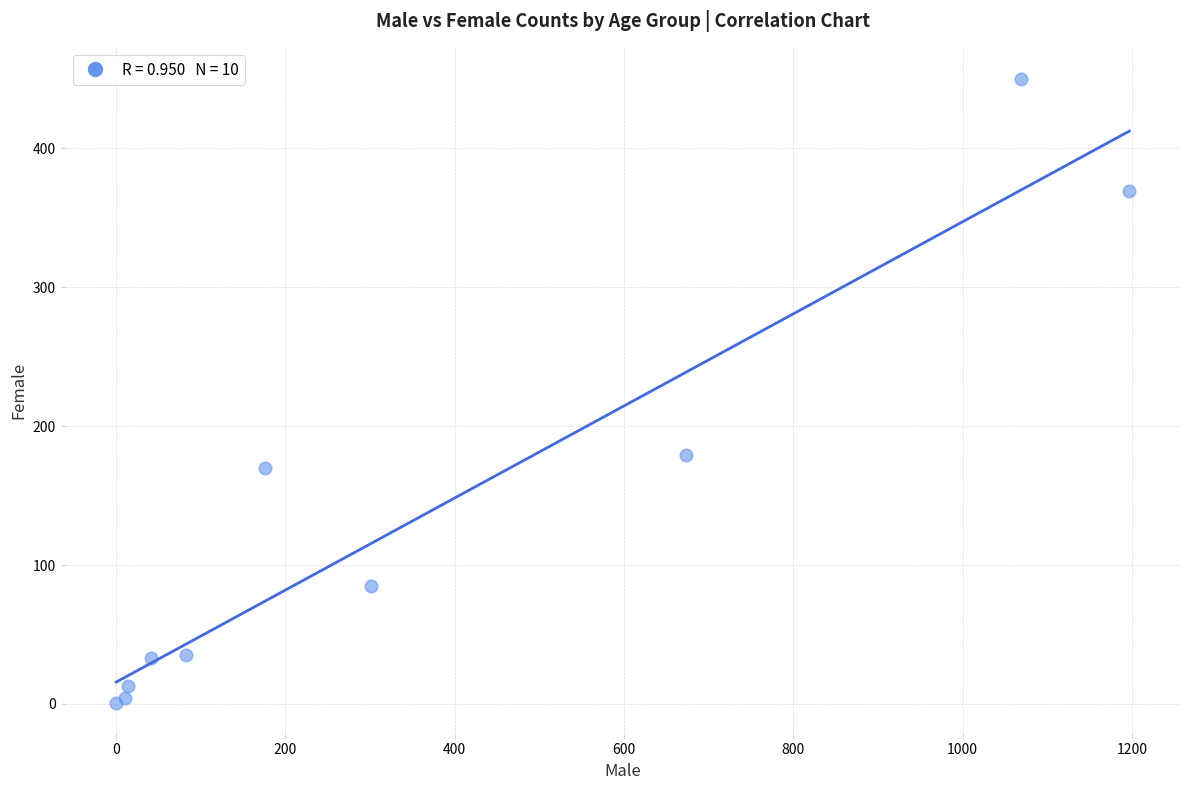

What Y value in the scatter plot is closest to 225?

179